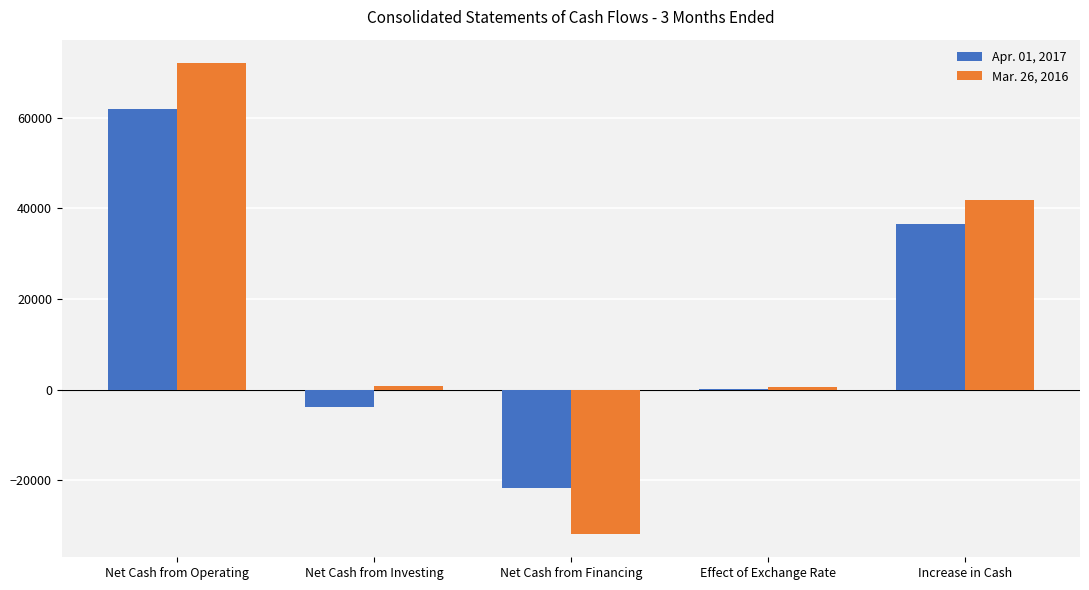

True or false: Apr. 01, 2017 has a value of 36571 at Increase in Cash.

True